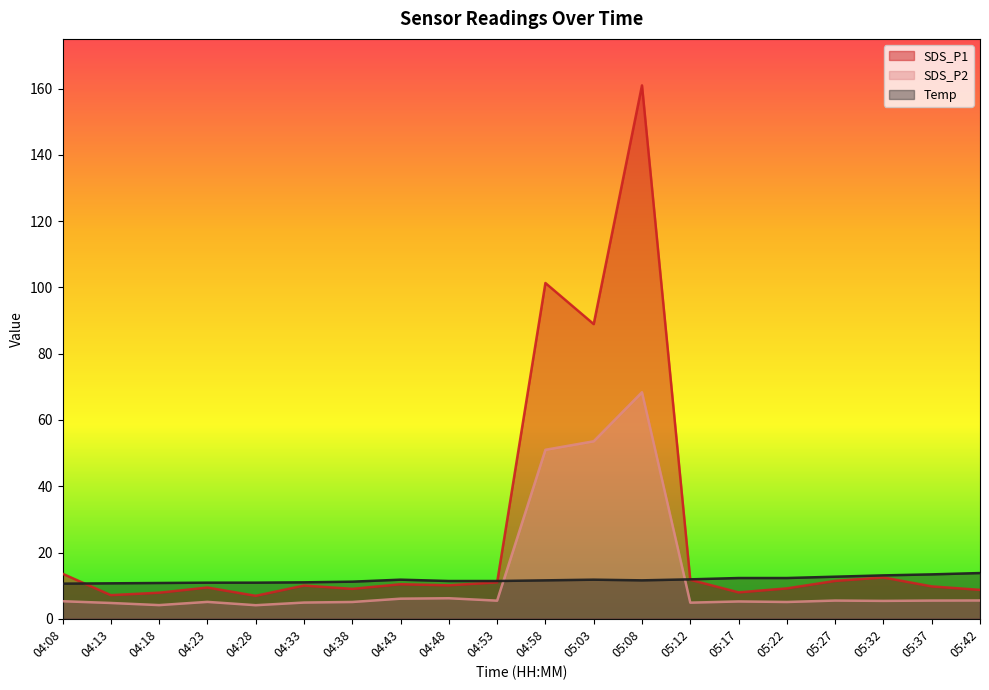

List the labels in order of Temp value, largest first.

05:42, 05:37, 05:32, 05:27, 05:17, 05:22, 05:12, 04:43, 05:03, 04:58, 05:08, 04:48, 04:53, 04:38, 04:33, 04:23, 04:28, 04:18, 04:13, 04:08